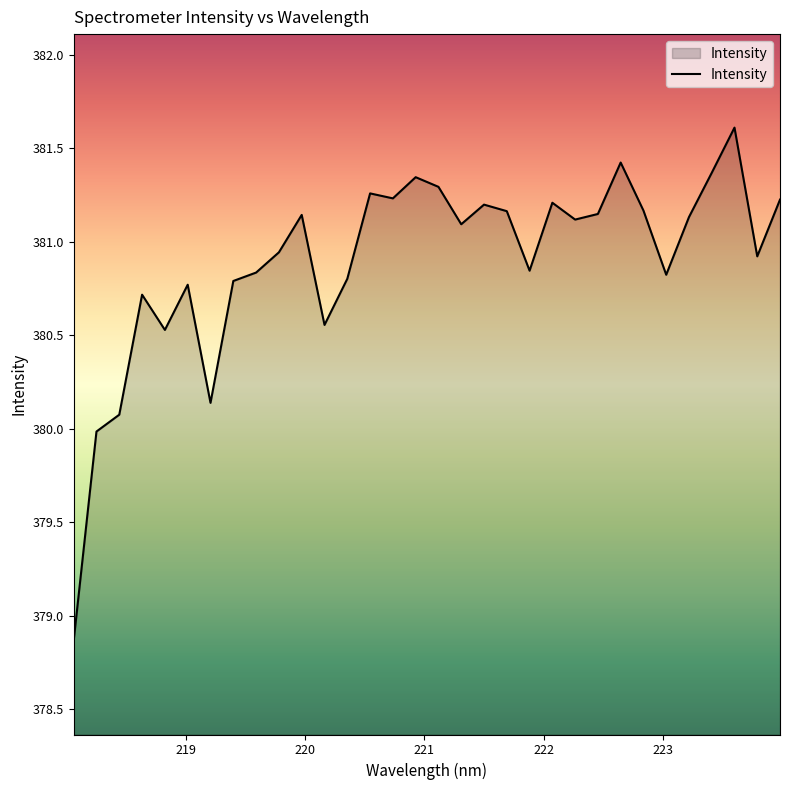

What is the smallest value displayed?

378.9